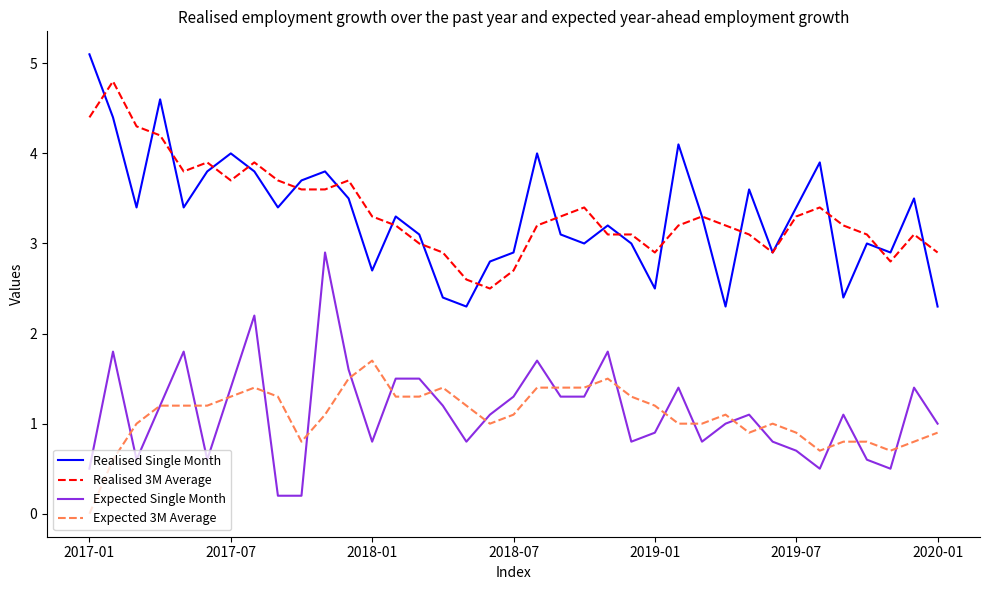

True or false: Realised 3M Average and Expected 3M Average intersect in this chart.

False